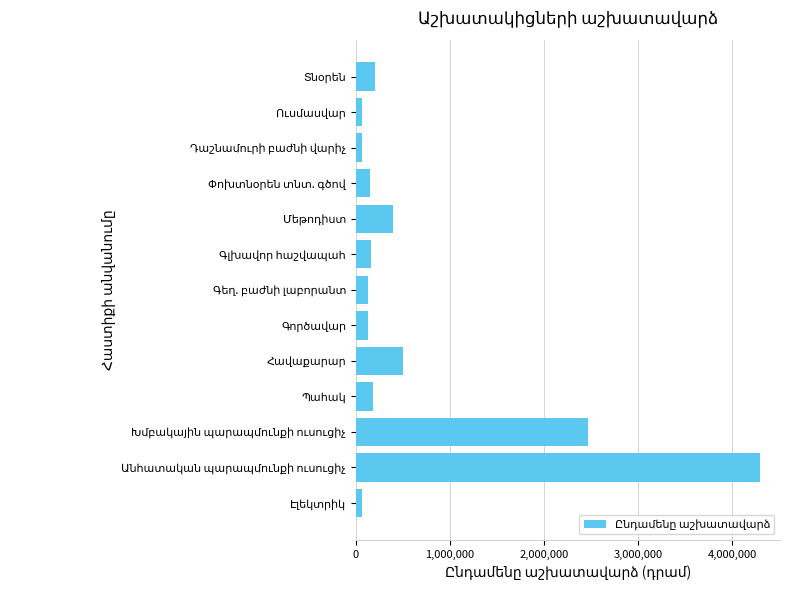

What is the greatest value displayed?

4290000